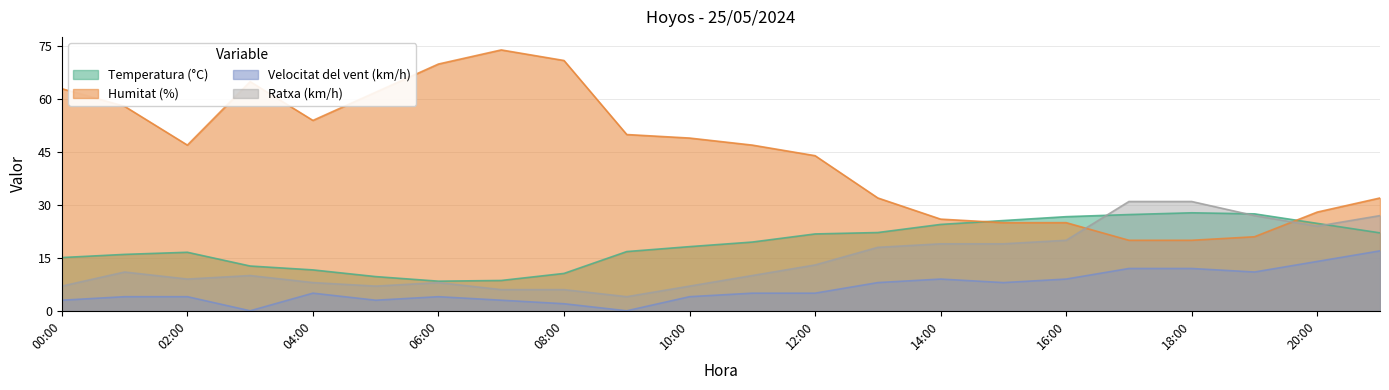

What is the difference between the maximum and minimum values in the Humitat (%) series?

54.0